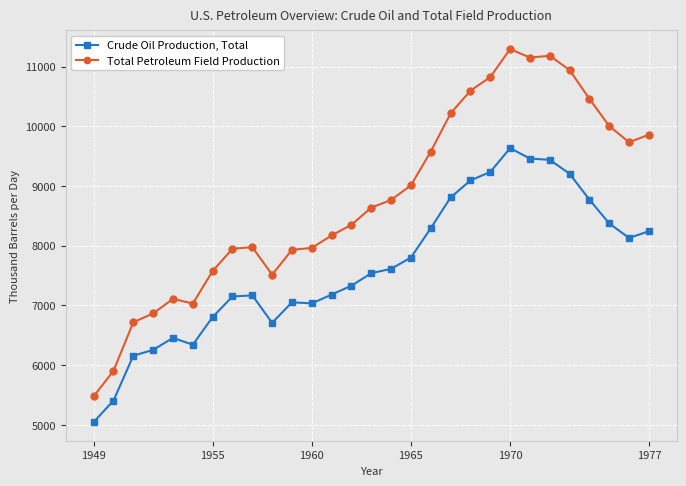

True or false: Crude Oil Production, Total and Total Petroleum Field Production cross at least once.

False